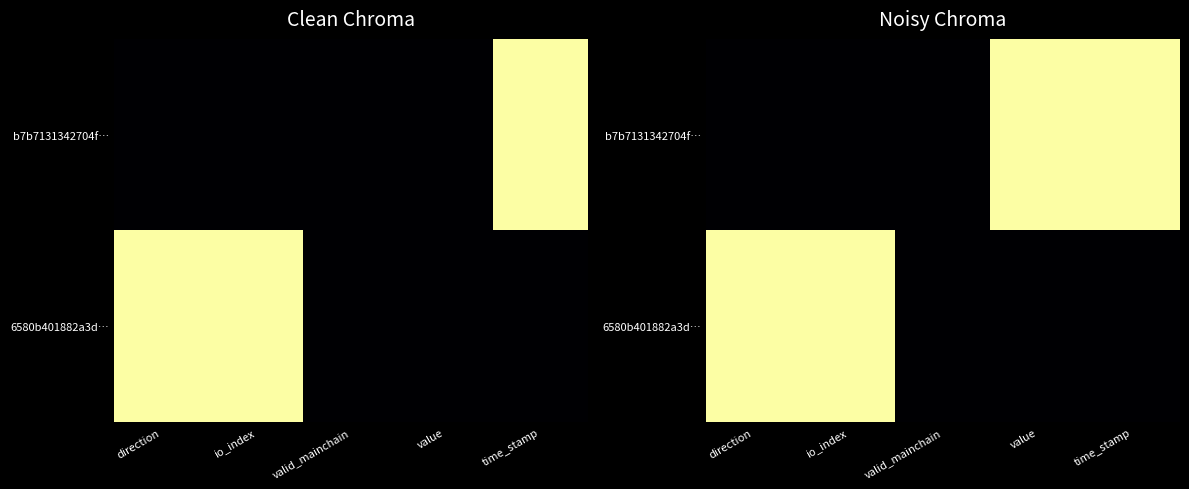

Which category has the lowest value in the 6580b401882a3d… series?

valid_mainchain